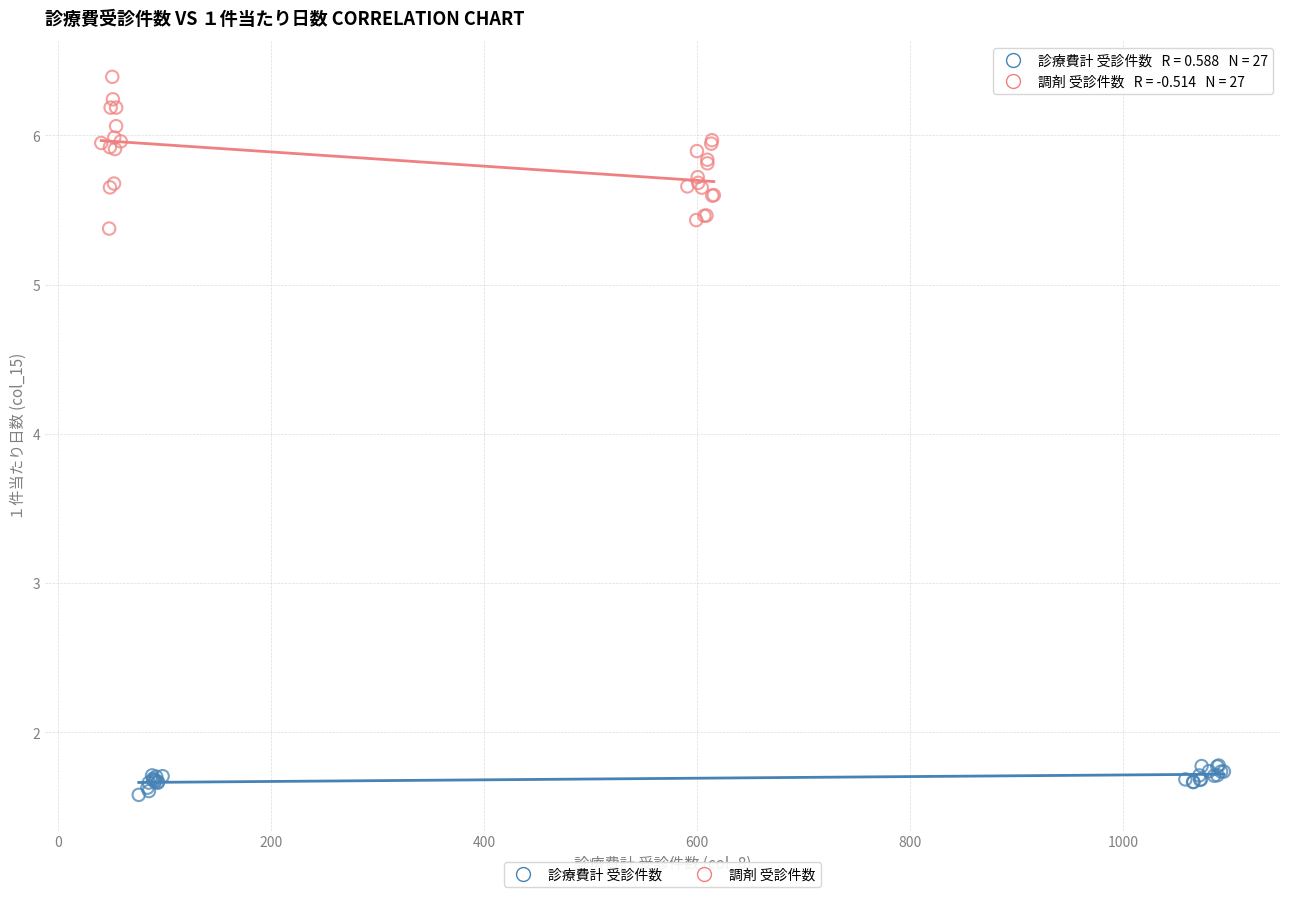

Which series has the widest spread of Y values?

調剤 受診件数